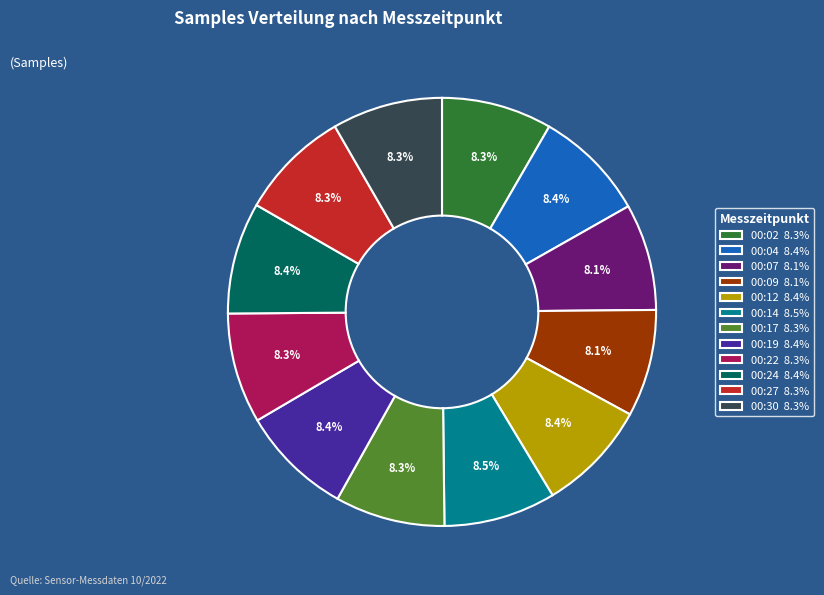

How many segments does this pie chart have?

12